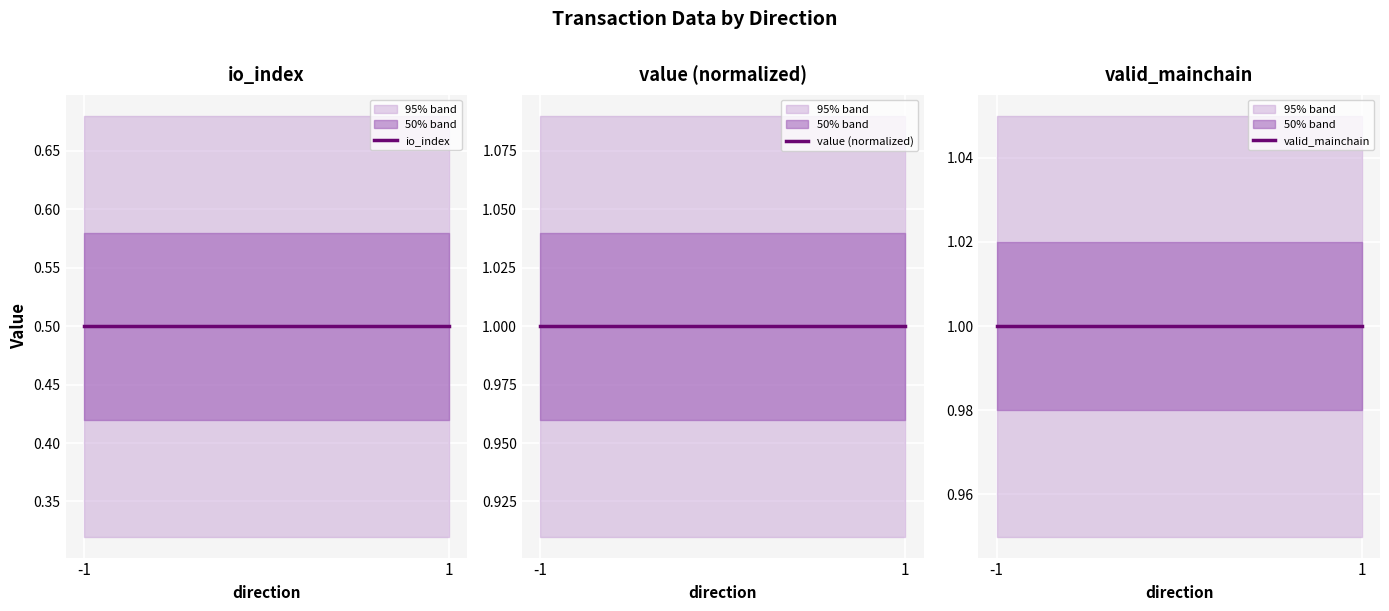

List the series in order of their peak value, lowest first.

io_index, value (normalized), valid_mainchain